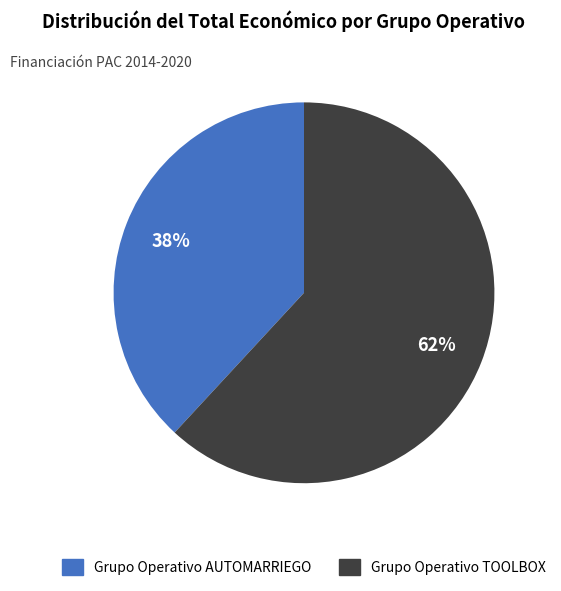

How many segments does this pie chart have?

2